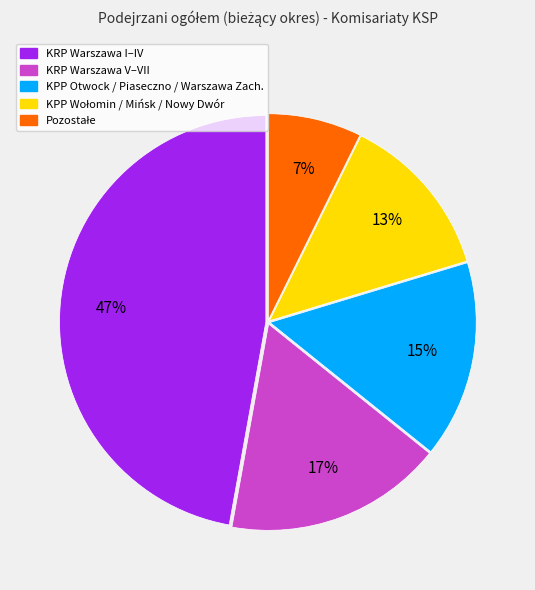

To the nearest percent, what percentage of the pie is KPP Otwock / Piaseczno / Warszawa Zach.?

15%